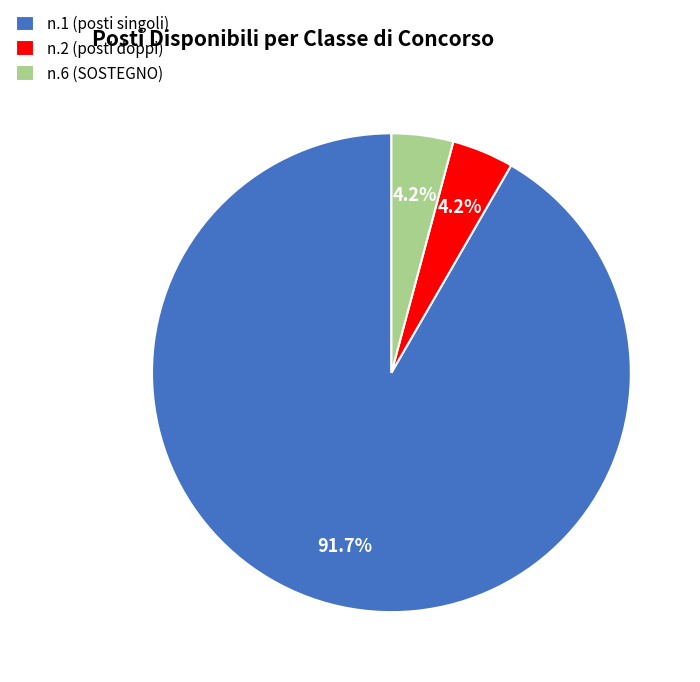

What portion of the pie excludes n.6 (SOSTEGNO)?

95.8%